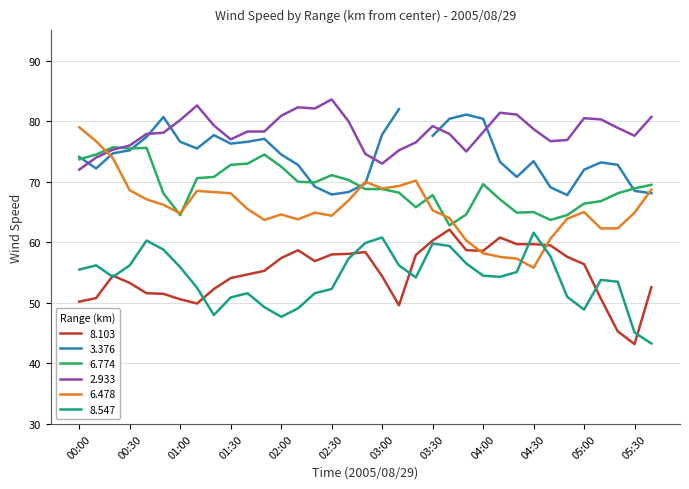

What position from the right is 05:00?

5